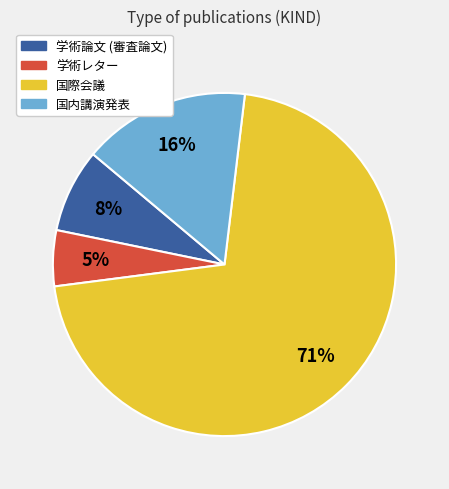

Is 国内講演発表 the majority of the pie?

No